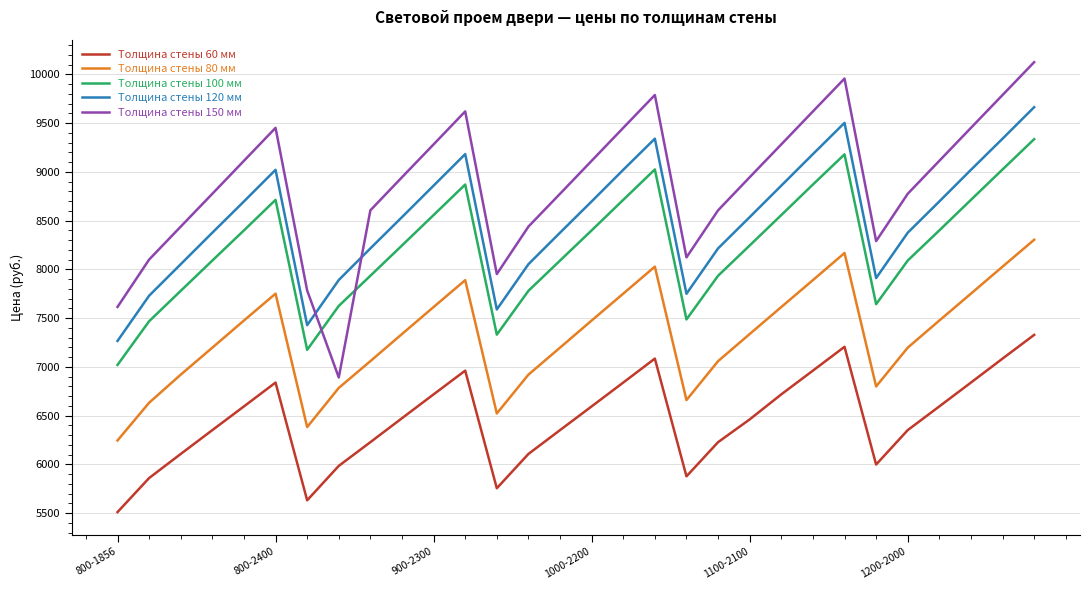

What is the difference between the maximum and minimum values in the Толщина стены 150 мм series?

3233.3